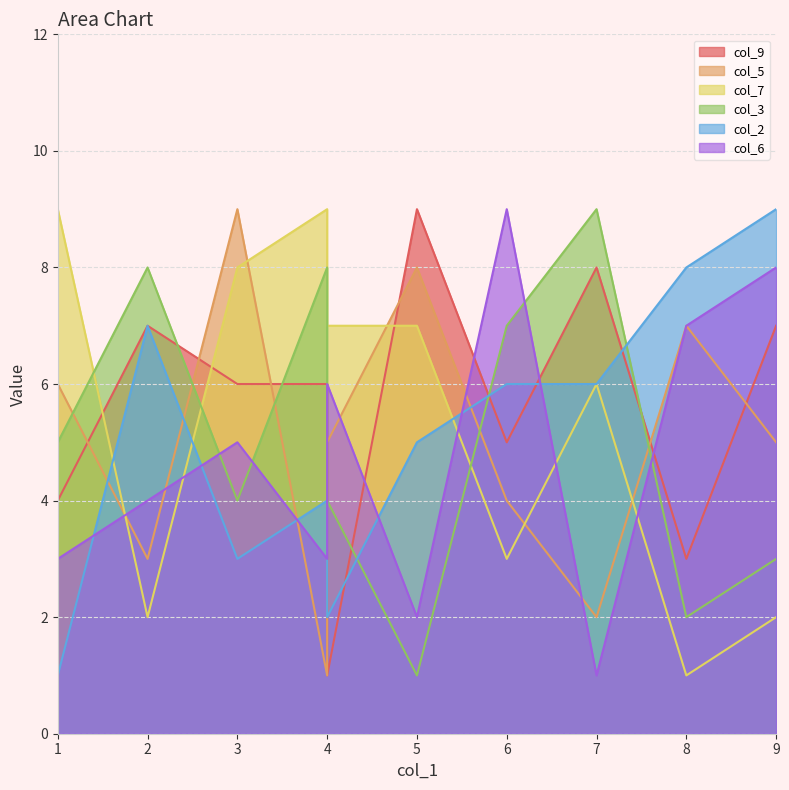

How many lines are shown in the chart?

6